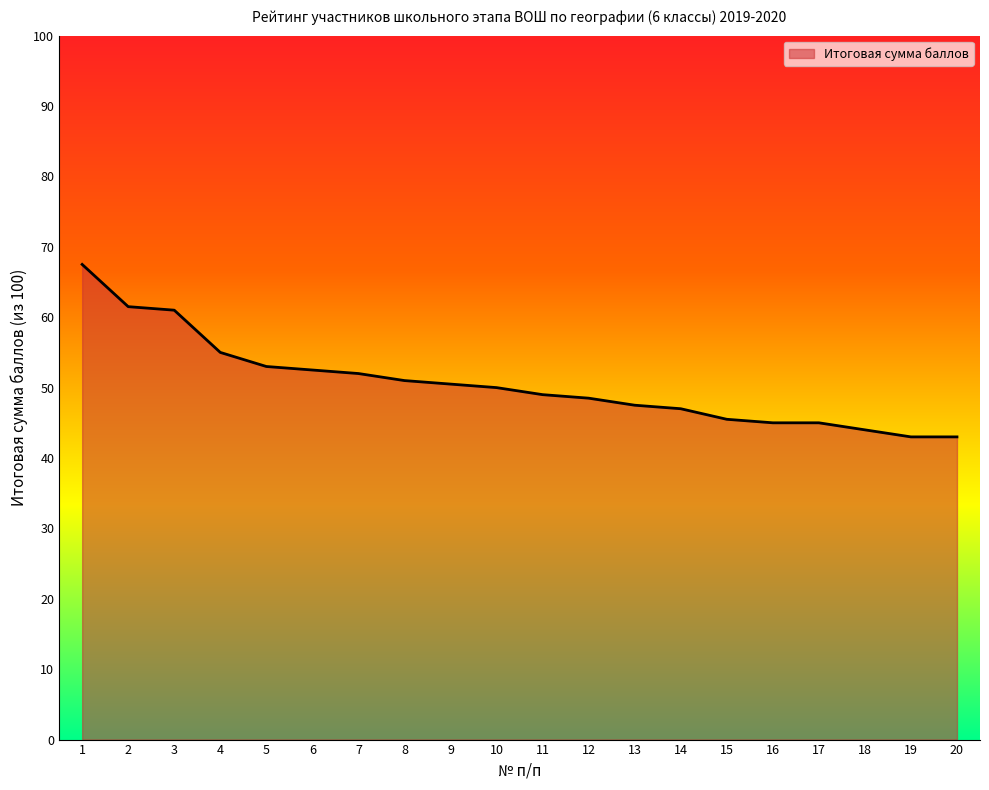

What is the change in value from 4 to 7?

-3.0